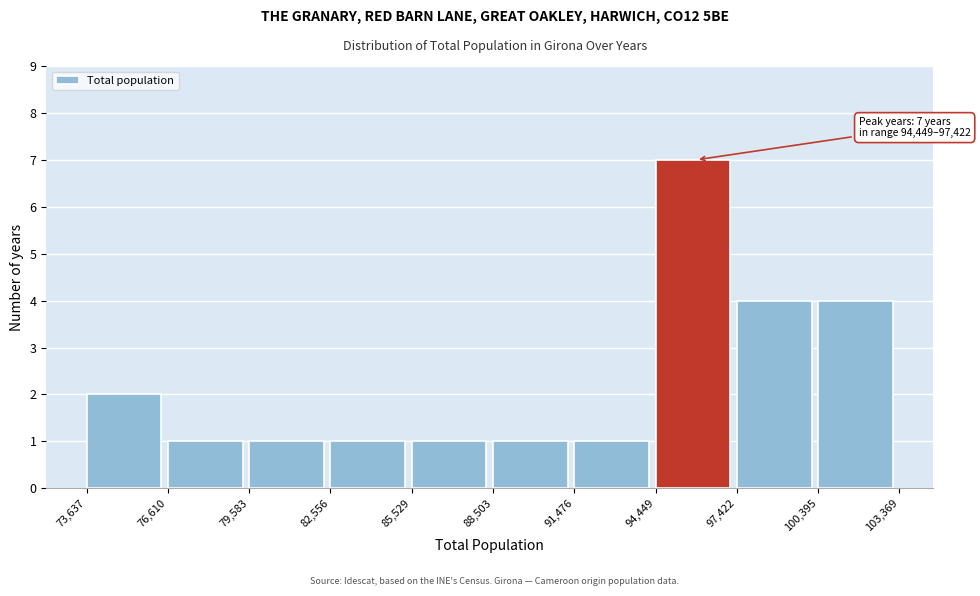

Over which range of the x-axis is the bar tallest?

94,449 to 97,422